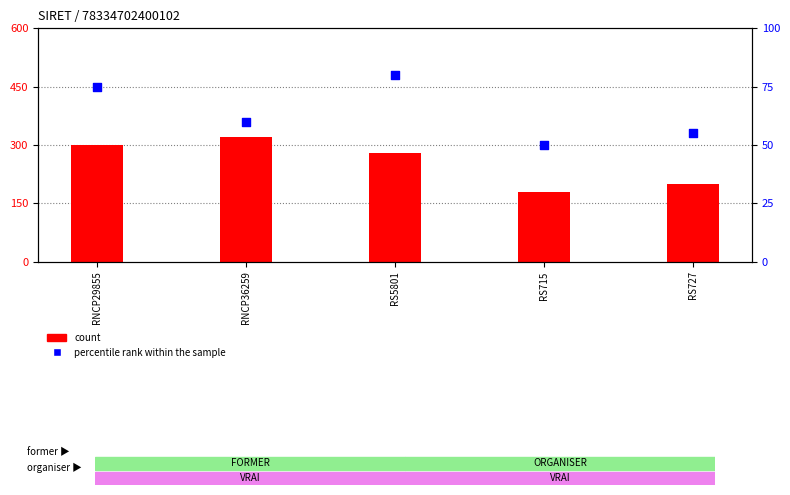

Which series has the largest Y range (max minus min)?

count